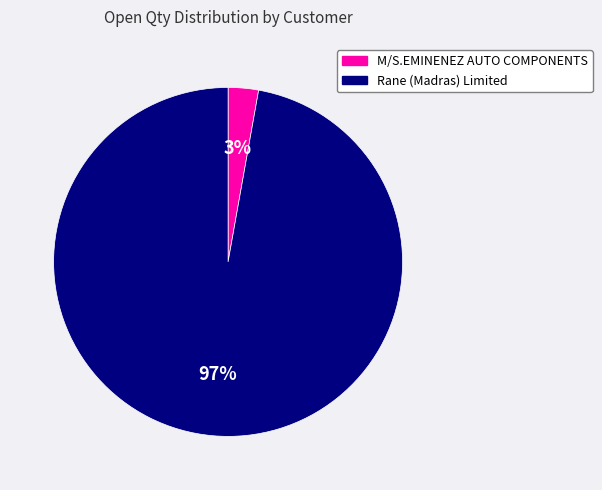

To the nearest percent, what is the difference between the M/S.EMINENEZ AUTO COMPONENTS and Rane (Madras) Limited slice percentages?

94%